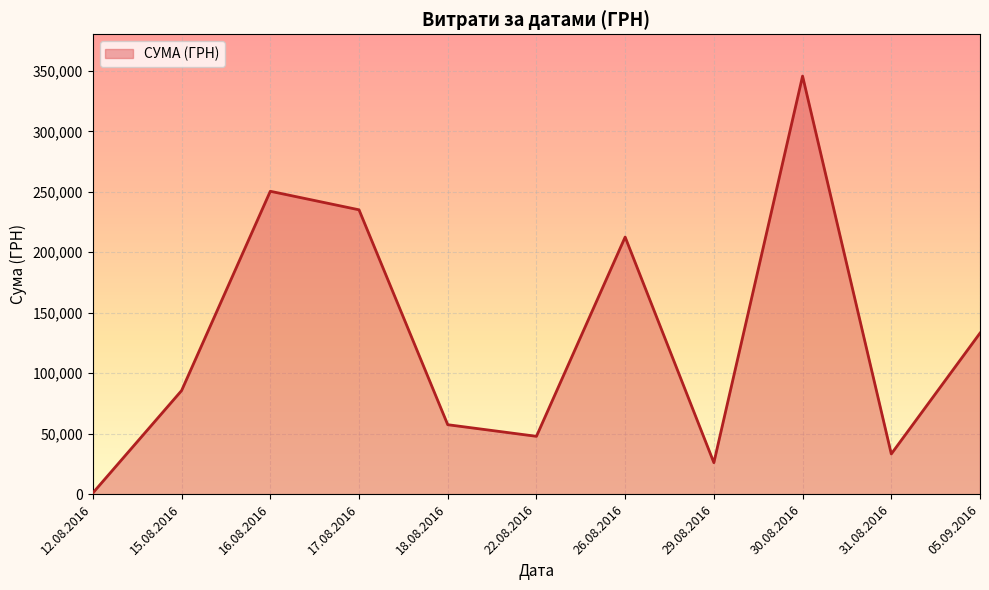

Is it true that the value at 16.08.2016 is 85919.3?

False